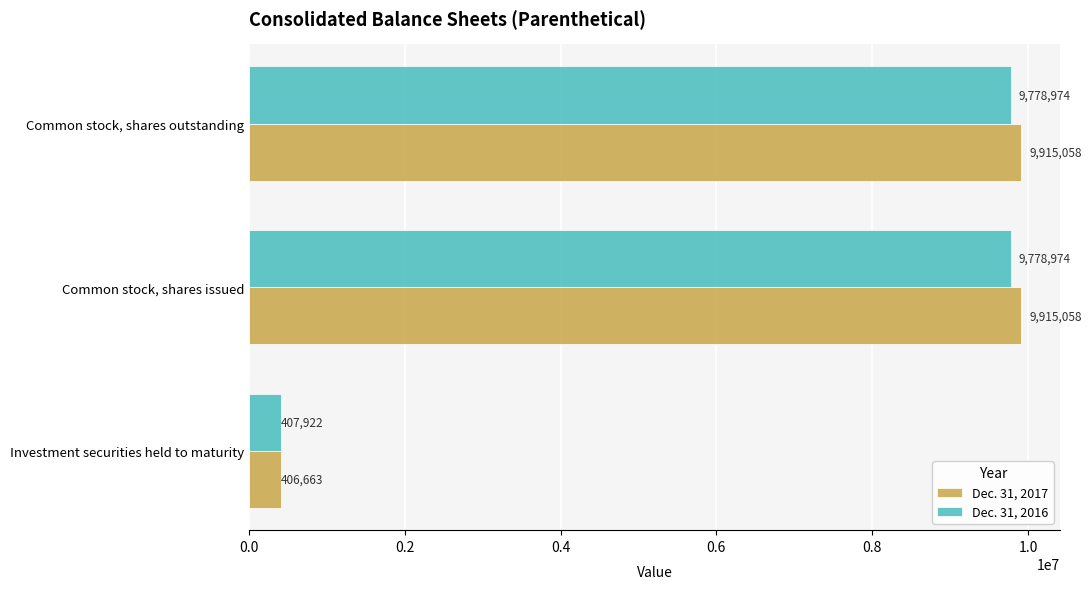

True or false: Dec. 31, 2017 has a value of 6337295 at Common stock, shares outstanding.

False